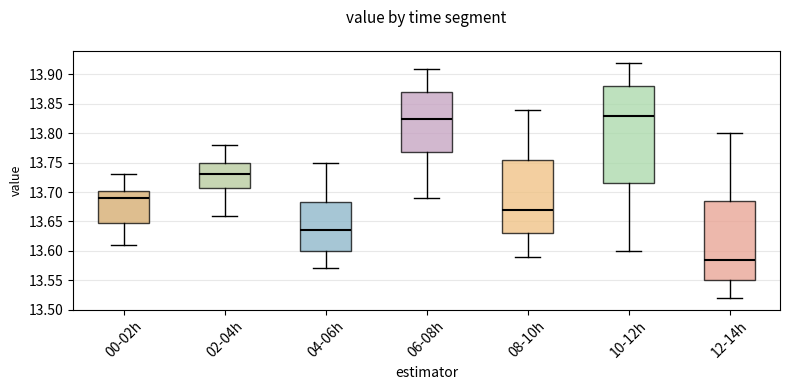

Which box's median line is the lowest?

12-14h